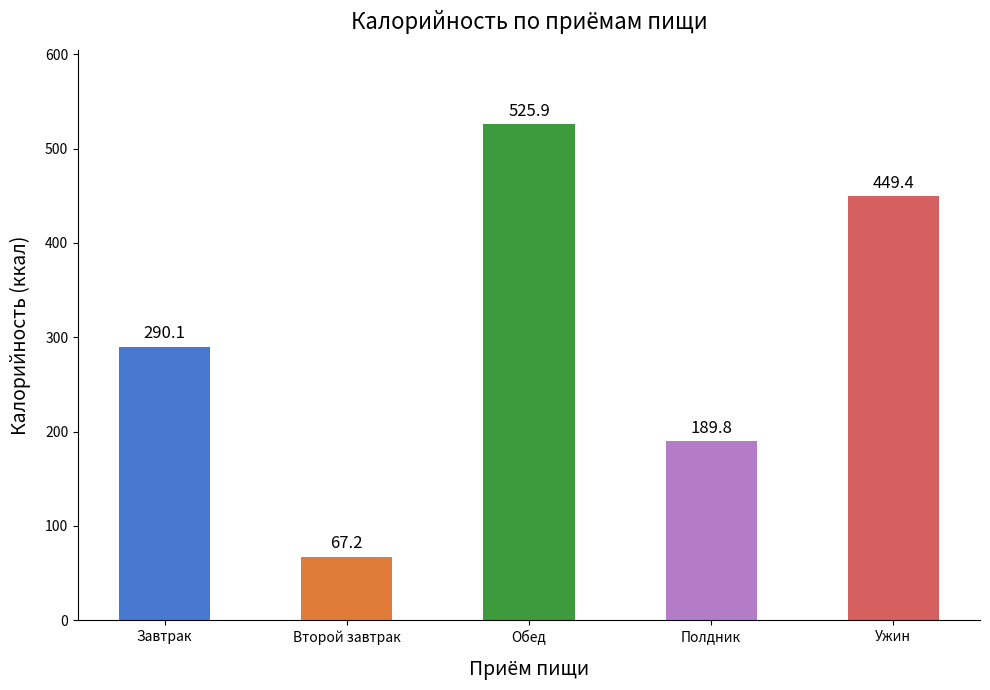

Reading left to right, transcribe all the data shown in this chart.

Завтрак=290.1	Второй завтрак=67.2	Обед=525.9	Полдник=189.8	Ужин=449.4